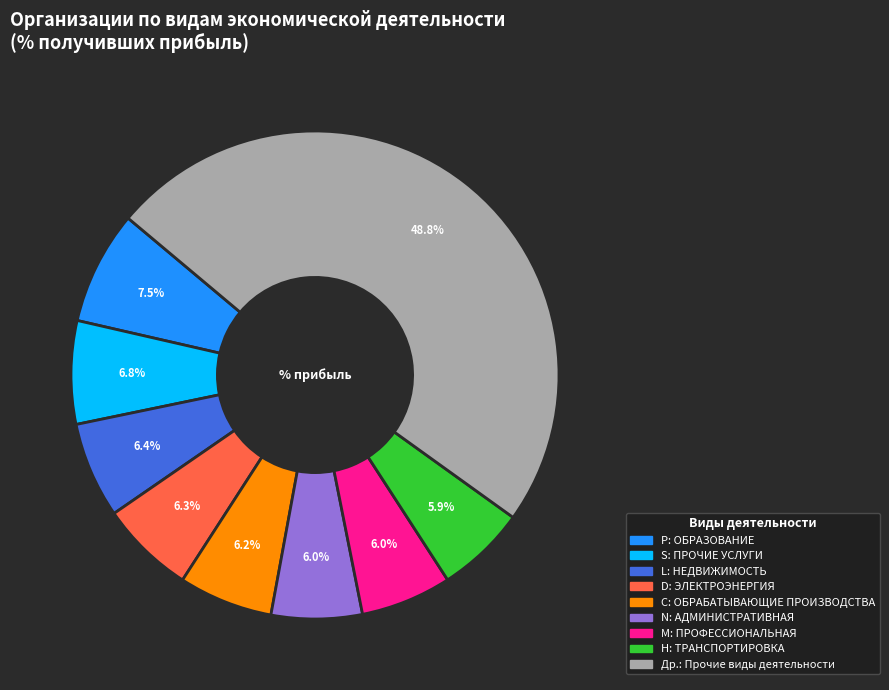

To the nearest percent, what is the average slice percentage?

11%